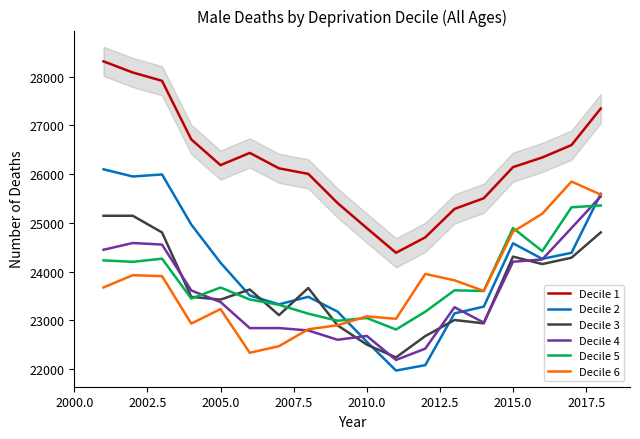

The Decile 5 series shows 13786 at 2010.0. True or false?

False